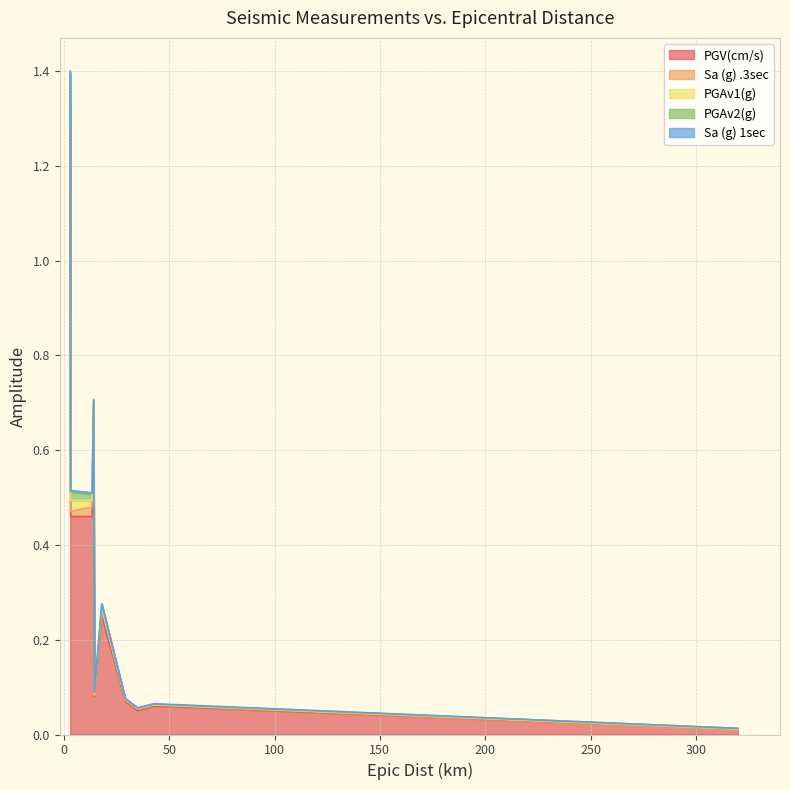

What are all the series names shown in the legend?

PGV(cm/s), Sa (g) .3sec, PGAv1(g), PGAv2(g), Sa (g) 1sec